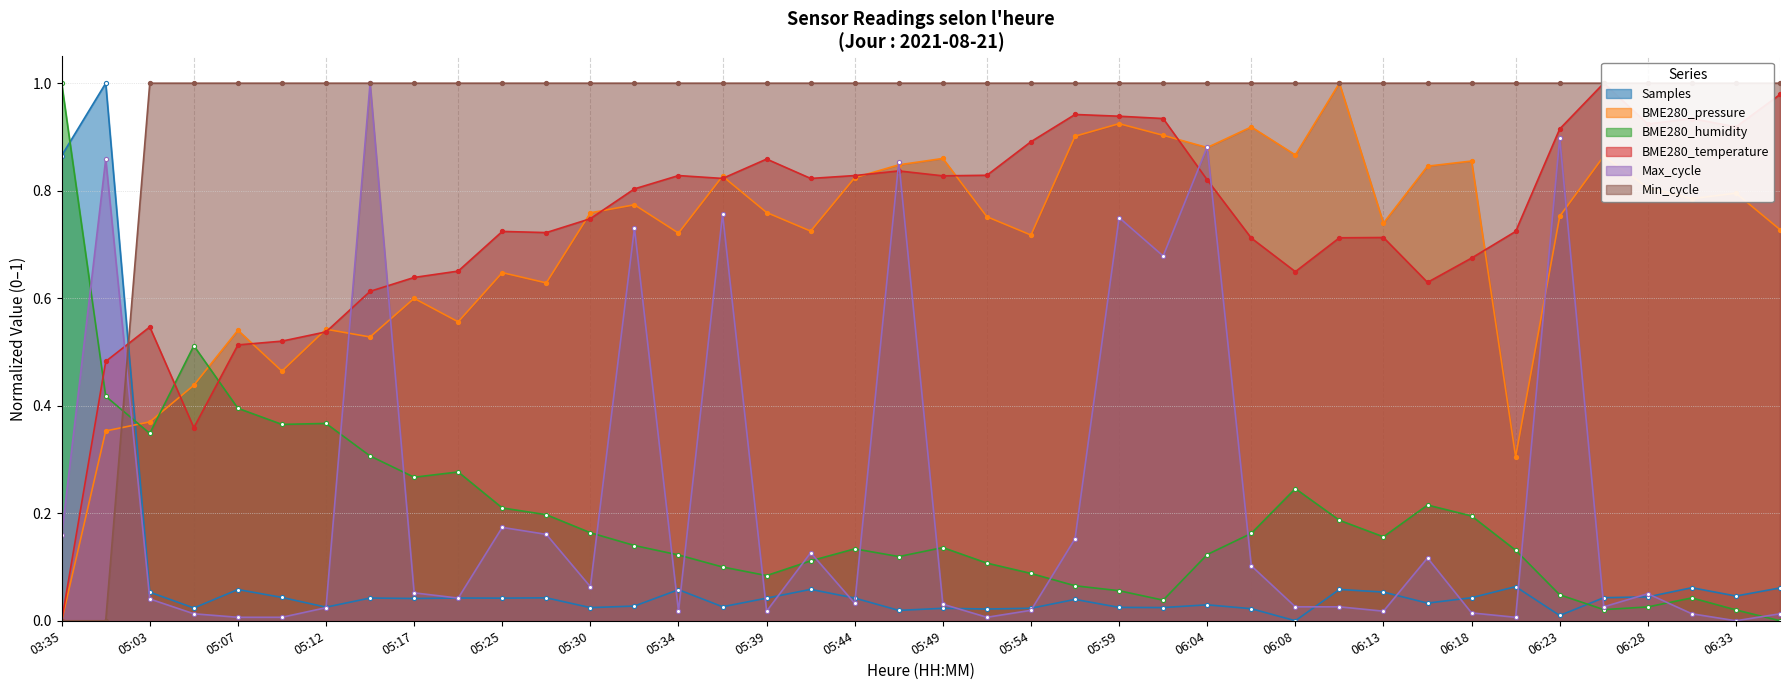

Is the value of Max_cycle at 05:54 greater than the value of Min_cycle at 05:25?

No